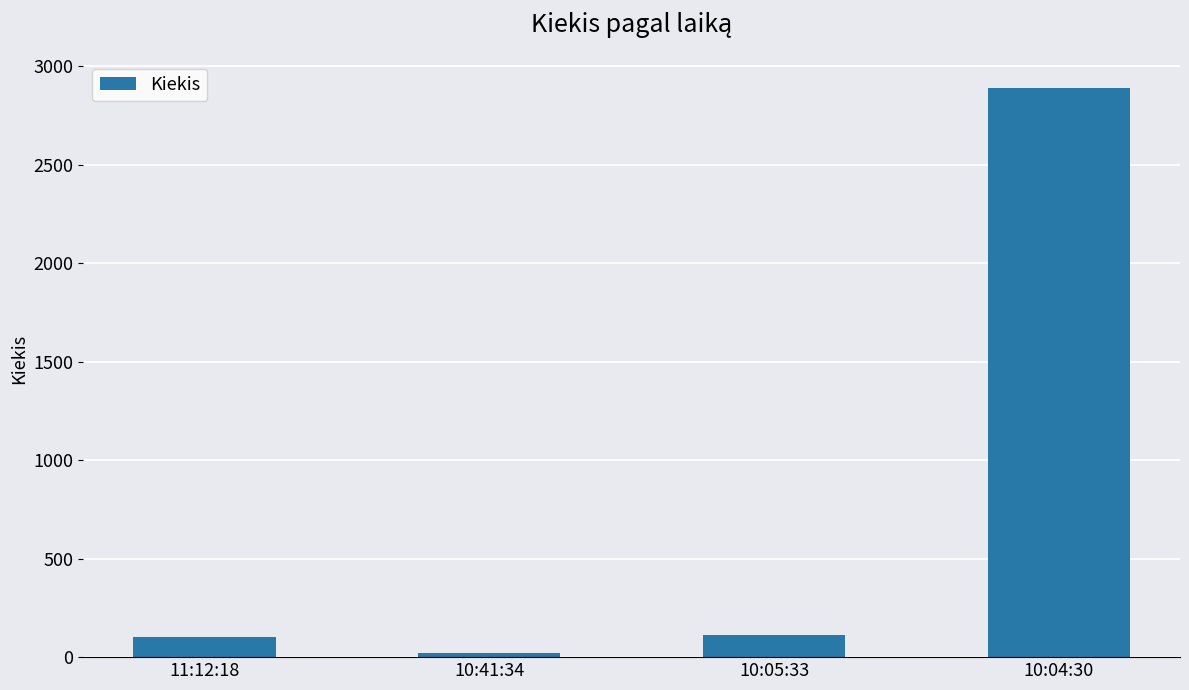

Between 10:04:30 and 10:05:33, which is larger?

10:04:30